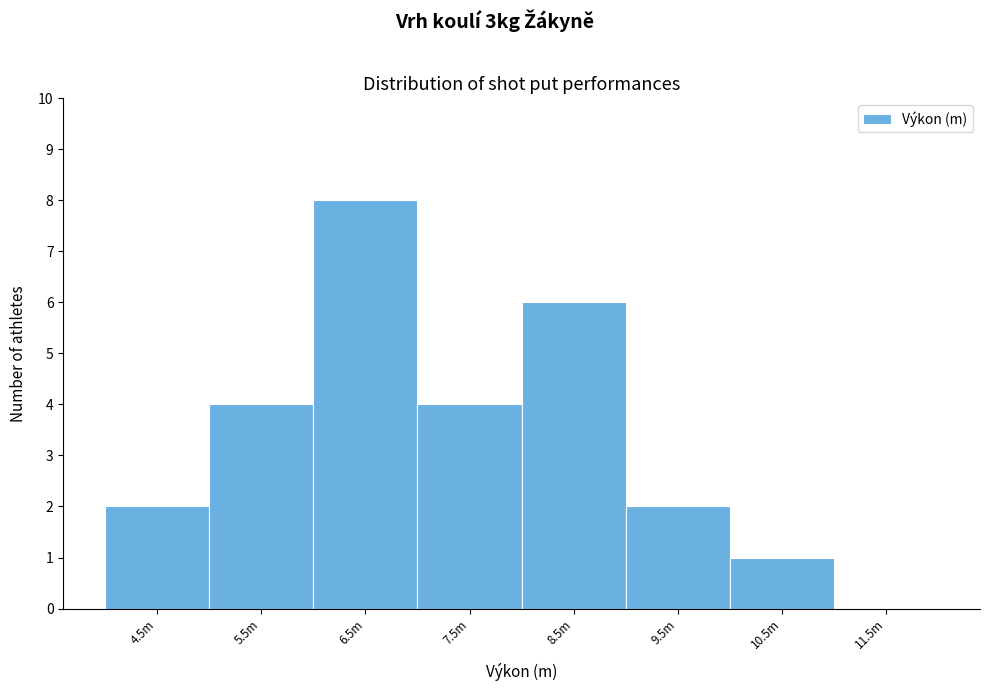

Reading left to right, extract all data points from this chart.

4.5m=2	5.5m=4	6.5m=8	7.5m=4	8.5m=6	9.5m=2	10.5m=1	11.5m=0